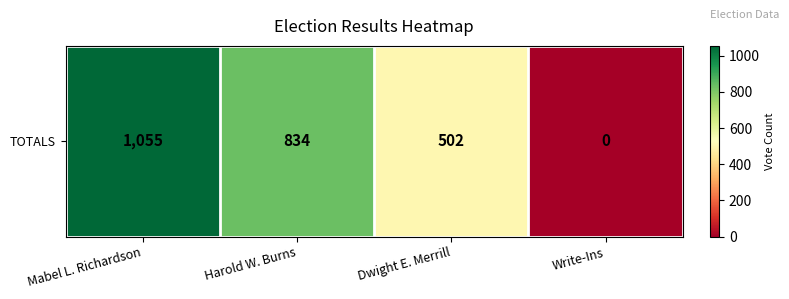

The value at Write-Ins is 0. True or false?

True